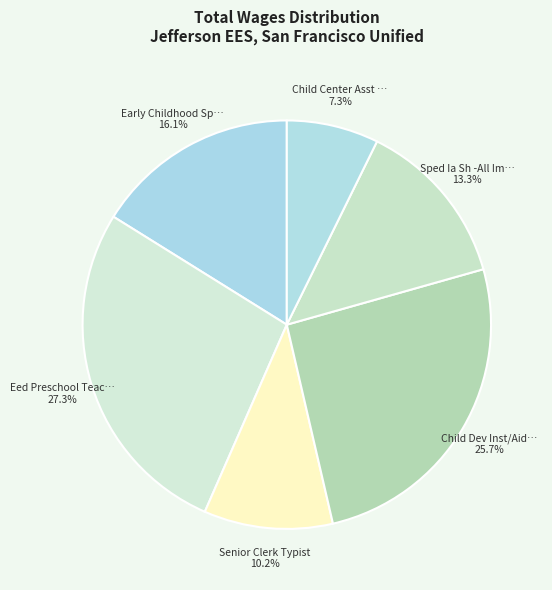

Count the number of slices in the pie.

6